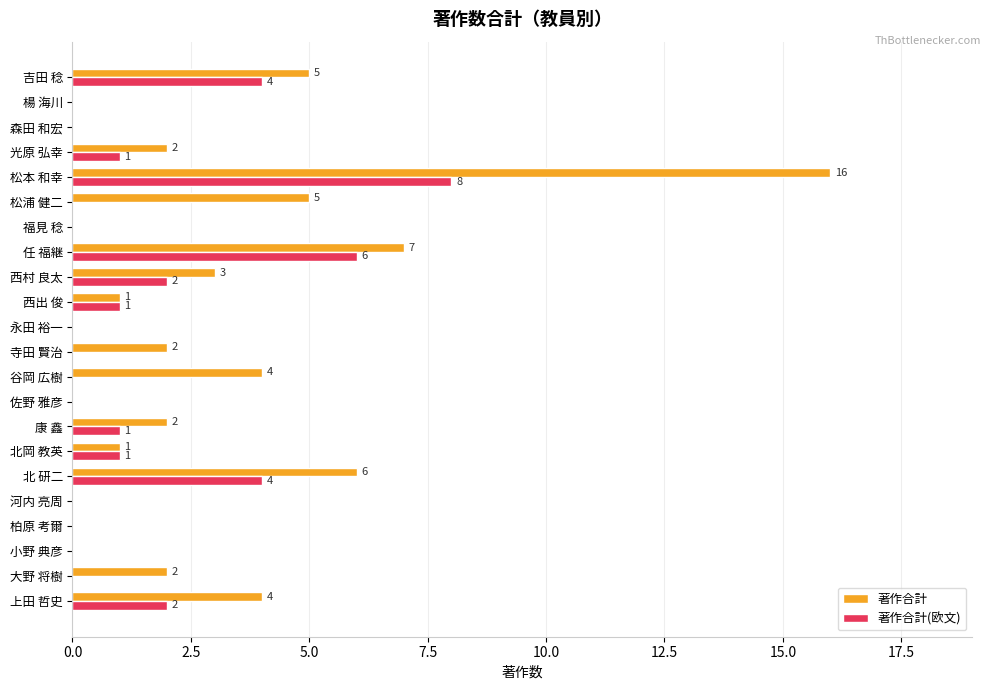

Which series changed the most between 上田 哲史 and 福見 稔?

著作合計